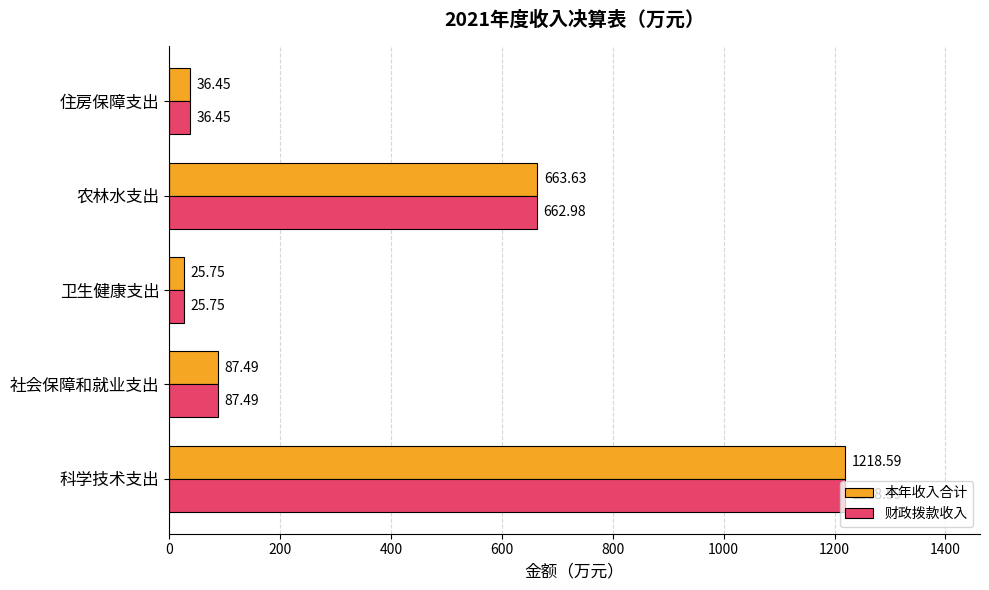

Rank the series by their average value, from lowest to highest.

财政拨款收入, 本年收入合计